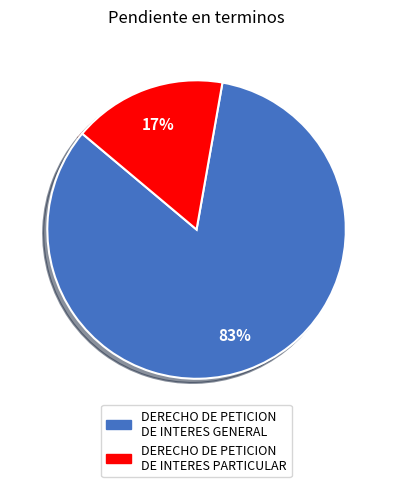

Is it true that DERECHO DE PETICION DE INTERES GENERAL is 76% of the pie?

False